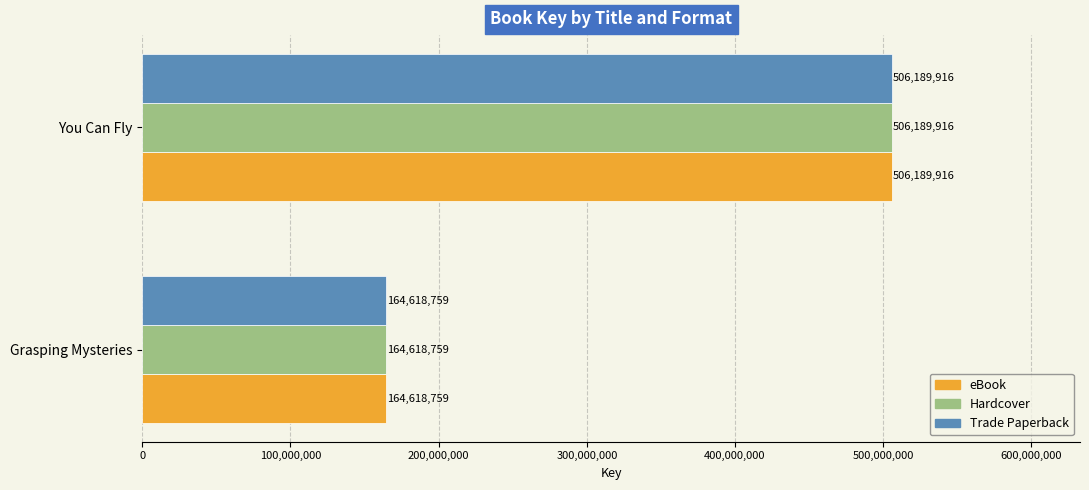

What value does the Trade Paperback series have at You Can Fly, to the nearest 100?

506189900